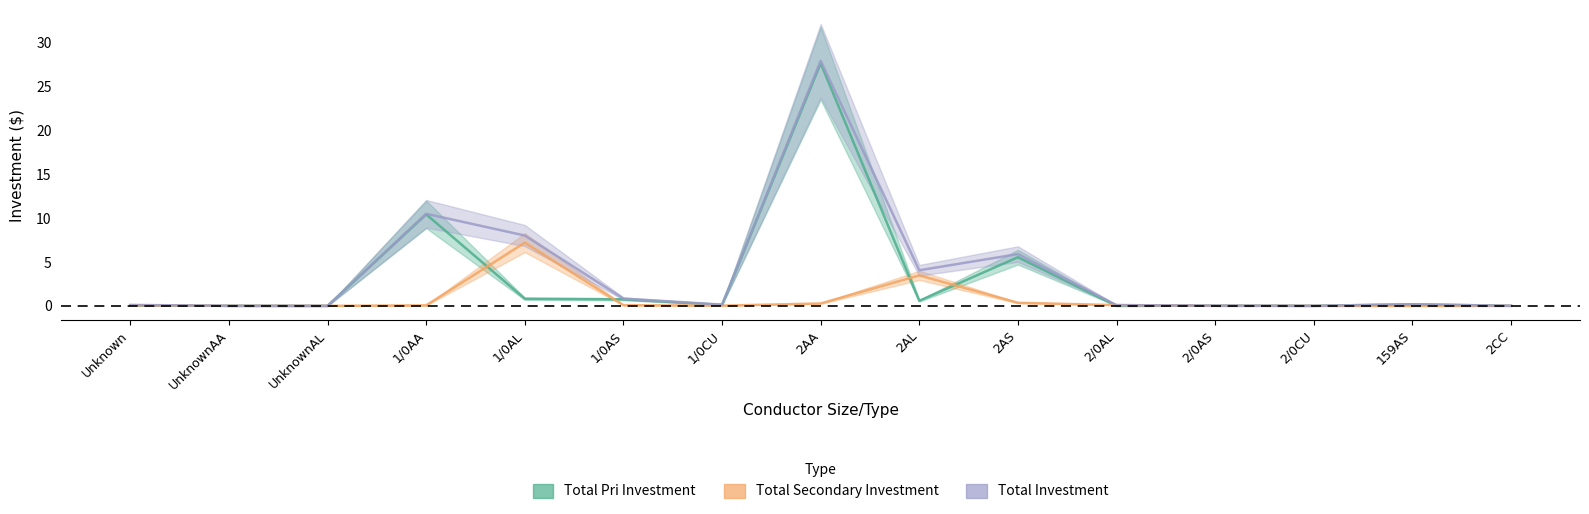

What is the difference between the maximum and minimum values in the Total Investment series?

28.0